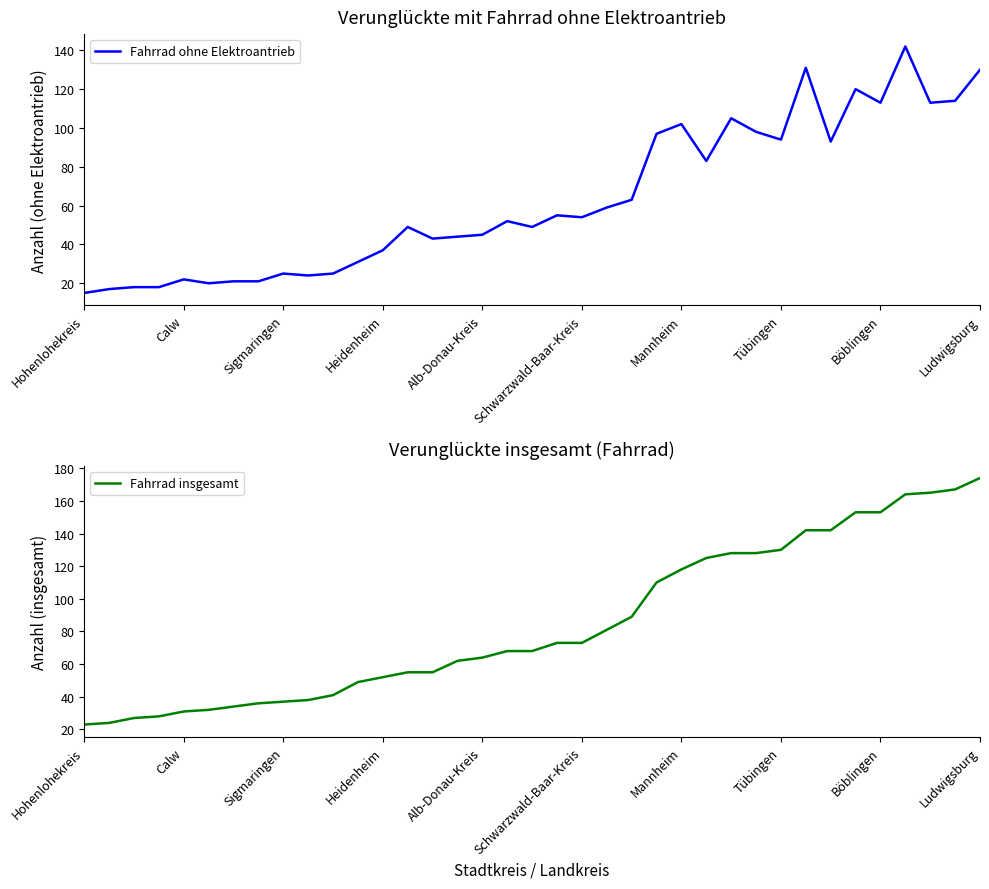

How many lines are shown in the chart?

2